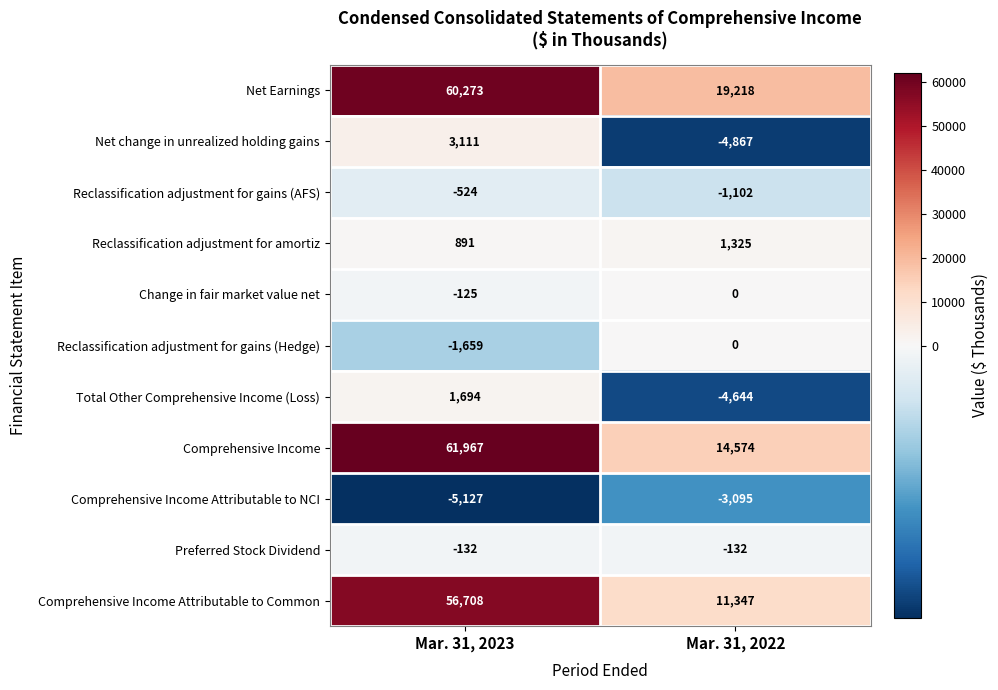

Between Mar. 31, 2023 and Mar. 31, 2022, which series saw the biggest shift?

Comprehensive Income